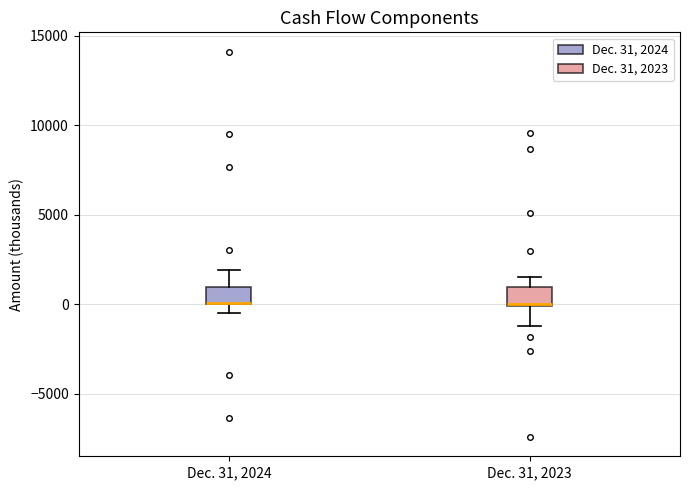

Reading left to right, transcribe this box plot: for each box, give where its median line is, the range the box spans, and where its two whiskers end, as read against the y-axis. The values are not printed on the chart, so give them approximately, as read against the axis.

Dec. 31, 2024: median 0 (drawn on the box's lower edge), box 0 to 1000, whiskers -500 to 2000
Dec. 31, 2023: median 0, box 0 to 1000, whiskers -1000 to 1500